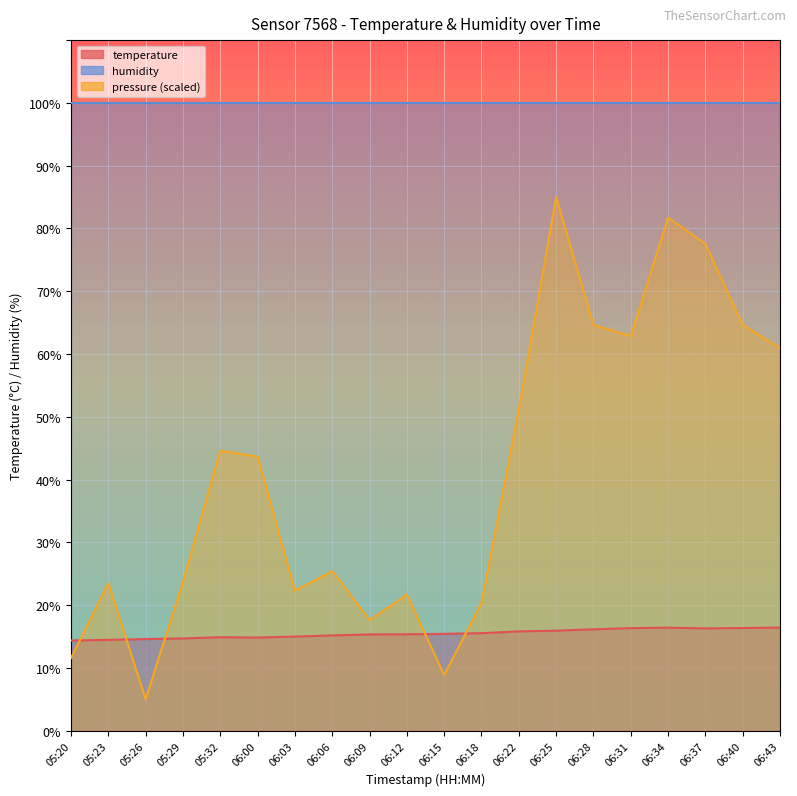

Reading left to right, list all the values displayed in this chart.

05:20=14.4	05:23=14.4	05:26=14.6	05:29=14.7	05:32=14.9	06:00=14.8	06:03=15.0	06:06=15.2	06:09=15.3	06:12=15.3	06:15=15.4	06:18=15.5	06:22=15.8	06:25=15.9	06:28=16.1	06:31=16.3	06:34=16.4	06:37=16.3	06:40=16.3	06:43=16.4